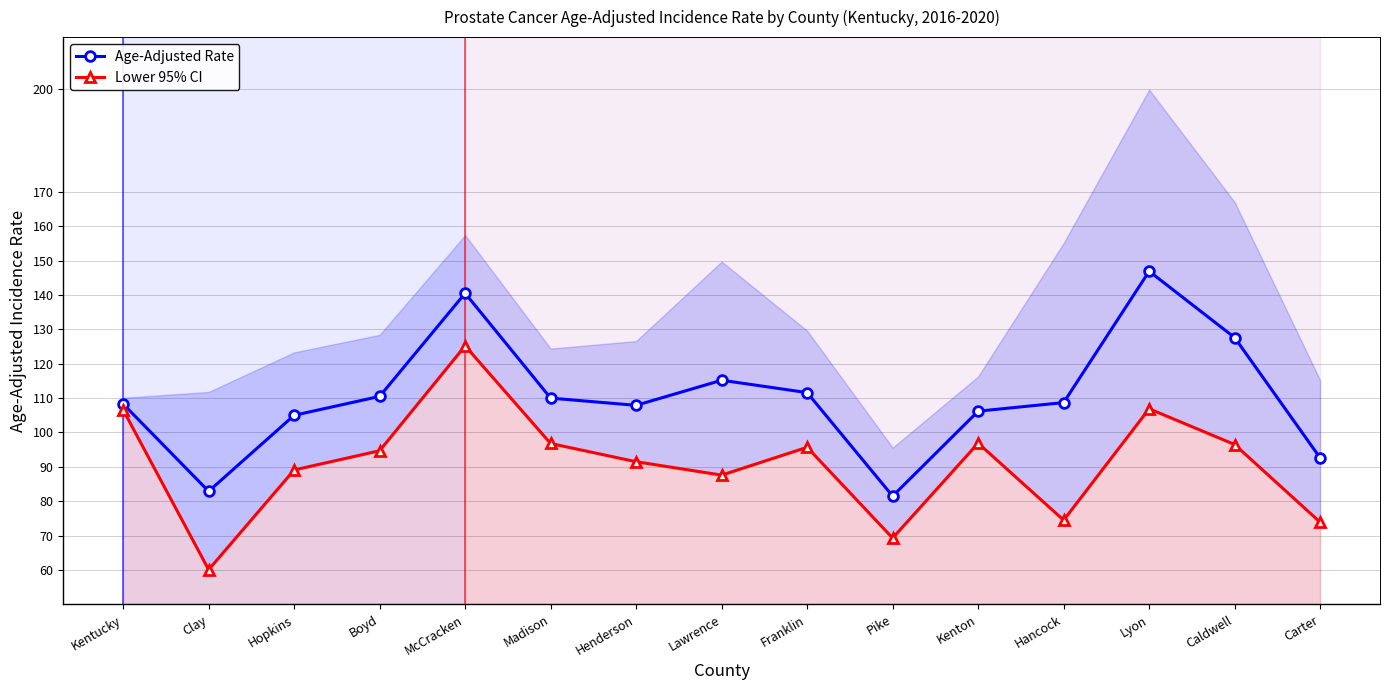

Reading left to right, what are all the values shown in this chart?

Age-Adjusted Rate: Kentucky=108.3	Clay=82.9	Hopkins=105.0	Boyd=110.5	McCracken=140.5	Madison=110.0	Henderson=107.9	Lawrence=115.2	Franklin=111.6	Pike=81.5	Kenton=106.2	Hancock=108.7	Lyon=146.9	Caldwell=127.6	Carter=92.6
Lower 95% CI: Kentucky=106.6	Clay=60.1	Hopkins=89.1	Boyd=94.7	McCracken=125.2	Madison=96.8	Henderson=91.5	Lawrence=87.6	Franklin=95.7	Pike=69.3	Kenton=96.9	Hancock=74.5	Lyon=106.9	Caldwell=96.5	Carter=73.9